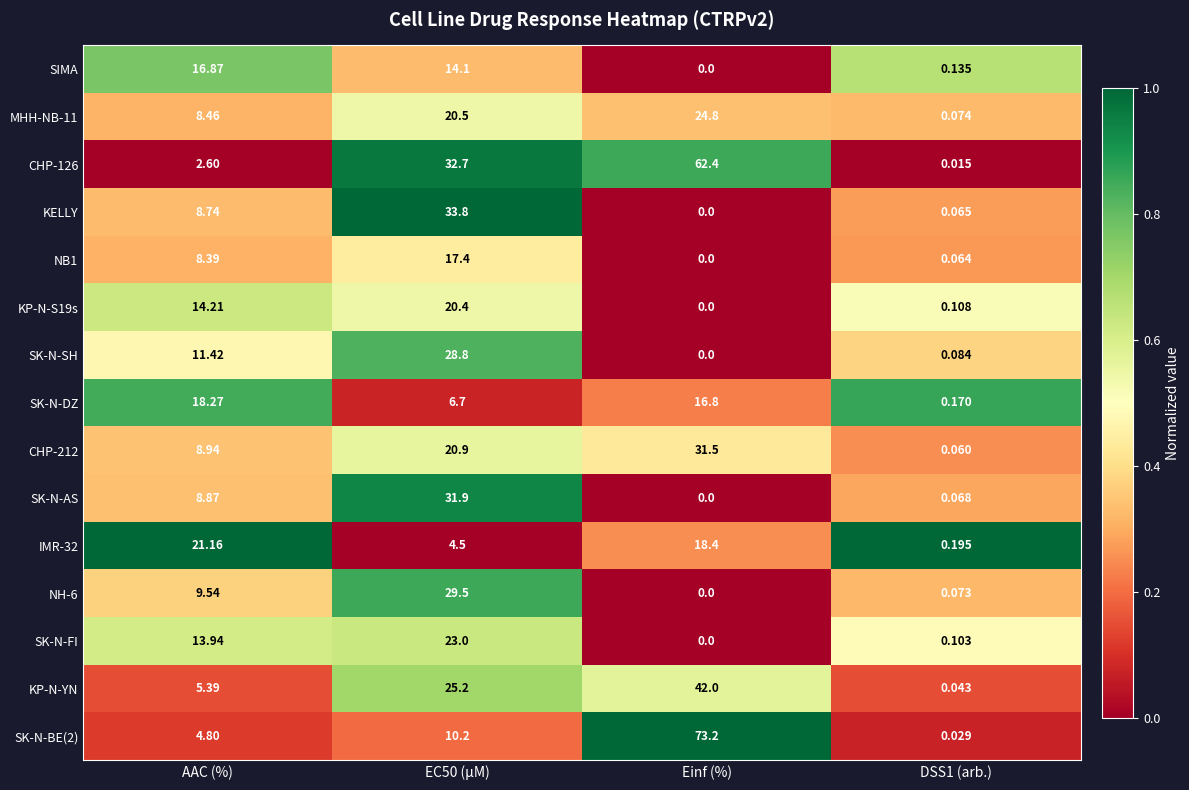

Between EC50 (µM) and DSS1 (arb.), which series saw the biggest shift?

KELLY